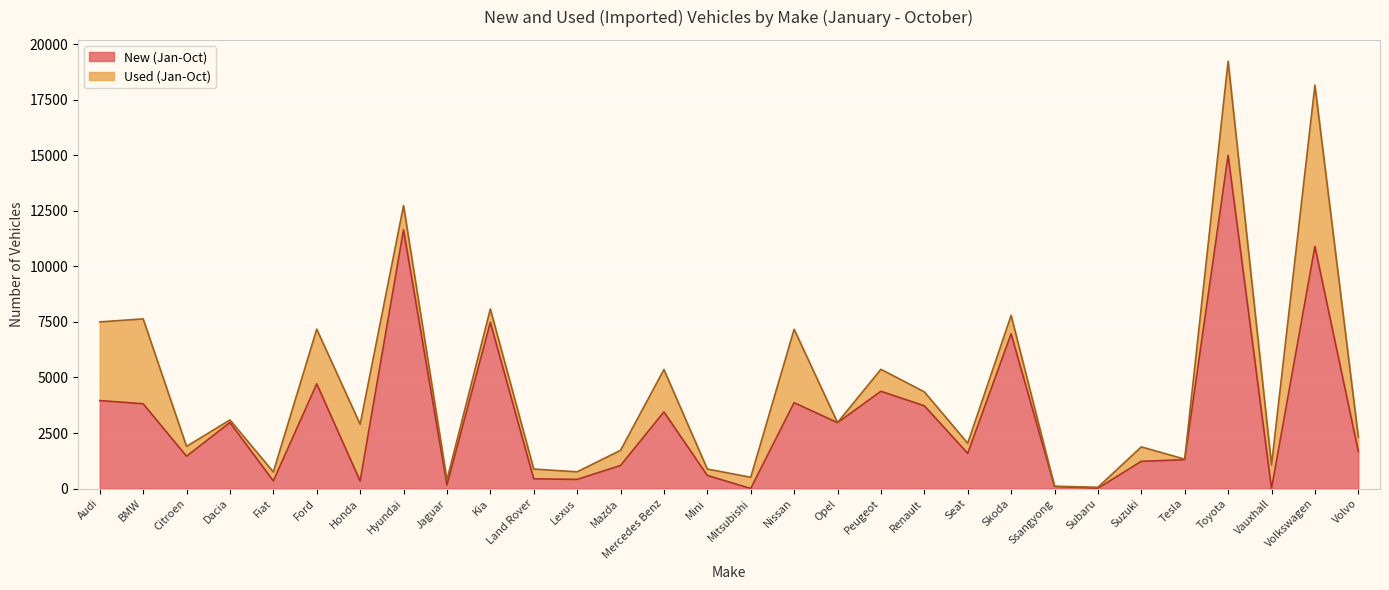

Which has a higher value, Citroen or Mini?

Citroen